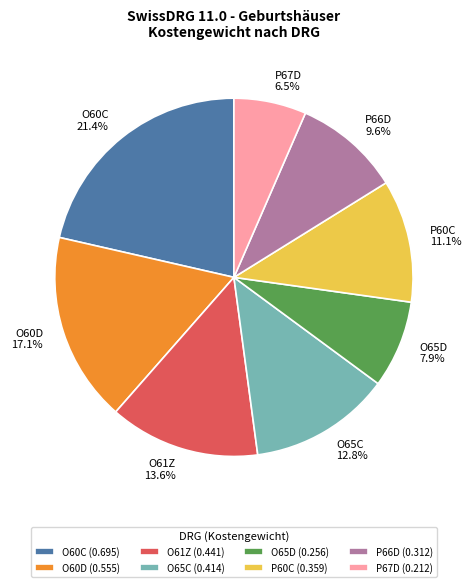

How many slices are in this pie chart?

8